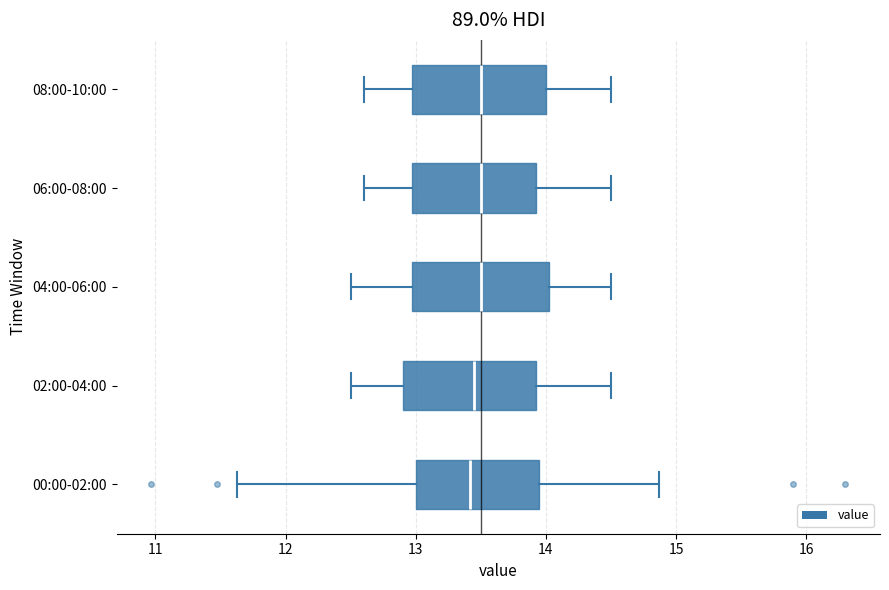

Reading bottom to top, read every box against the x-axis: the position of its median line, the range the box covers, and the ends of its whiskers. The values are not printed on the chart, so give them approximately, as read against the axis.

00:00-02:00: median 13.4, box 13.0 to 13.9, whiskers 11.6 to 14.9
02:00-04:00: median 13.5, box 12.9 to 13.9, whiskers 12.5 to 14.5
04:00-06:00: median 13.5, box 13.0 to 14.0, whiskers 12.5 to 14.5
06:00-08:00: median 13.5, box 13.0 to 13.9, whiskers 12.6 to 14.5
08:00-10:00: median 13.5, box 13.0 to 14.0, whiskers 12.6 to 14.5